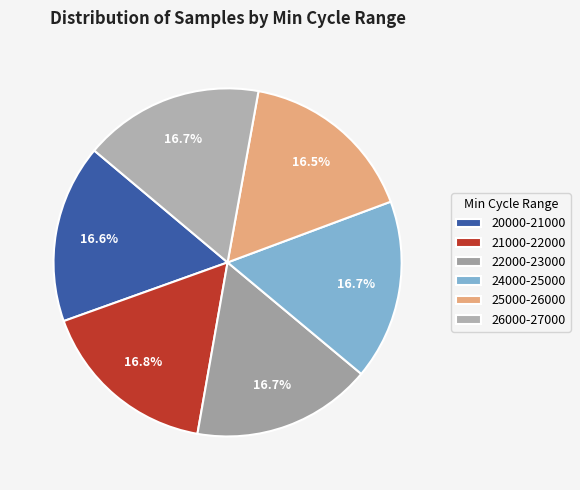

How many slices are in this pie chart?

6